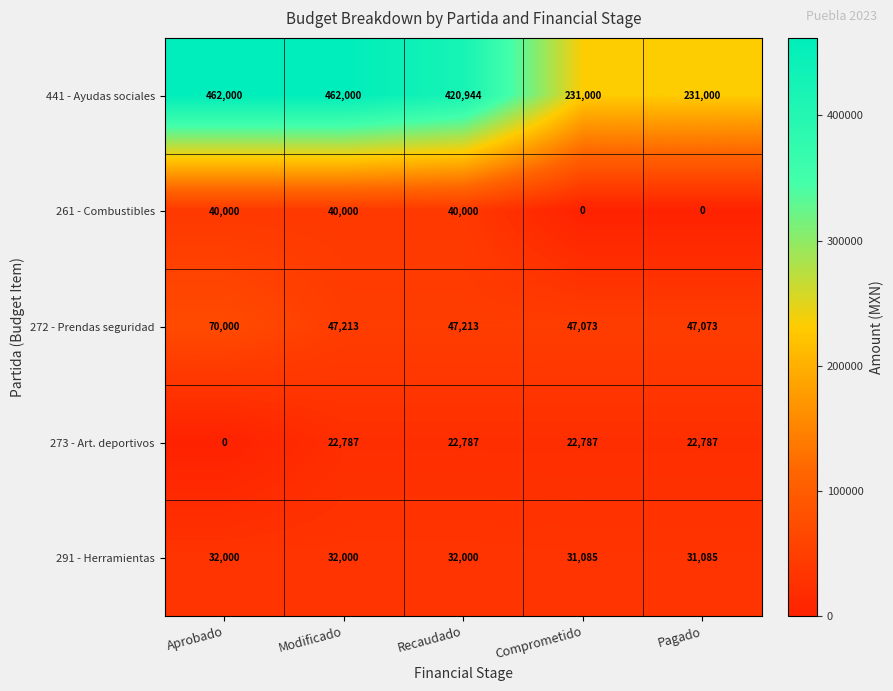

What is the greatest value displayed?

462000